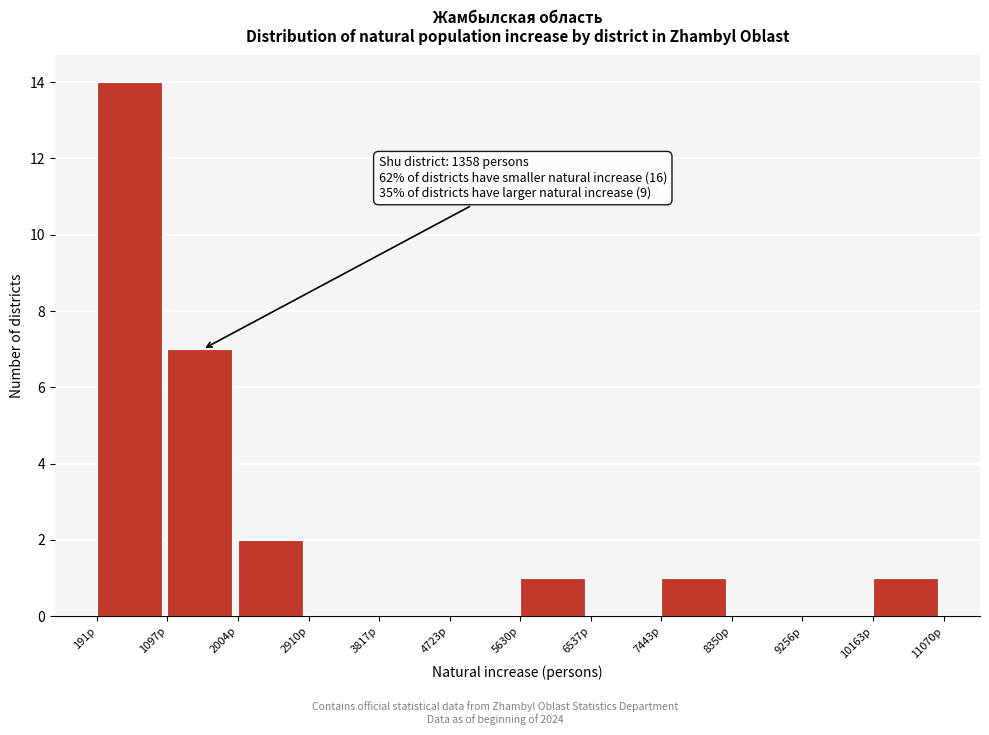

Over which range of the x-axis is the bar tallest?

200 to 1100